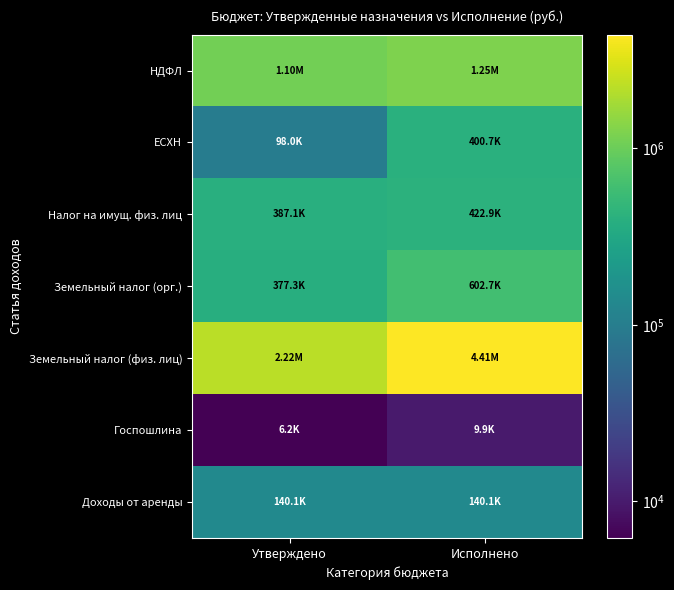

Which has a higher value, Исполнено or Утверждено?

Исполнено